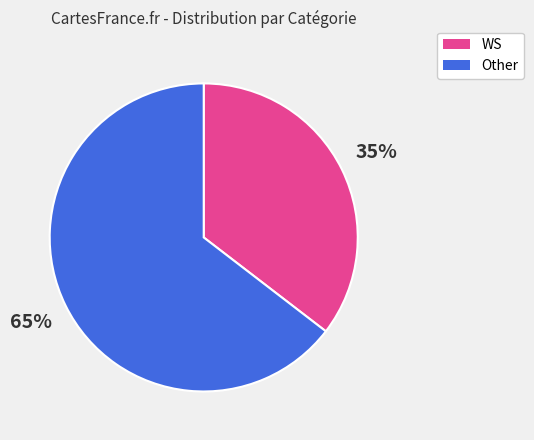

Which category has the biggest portion of the pie?

Other